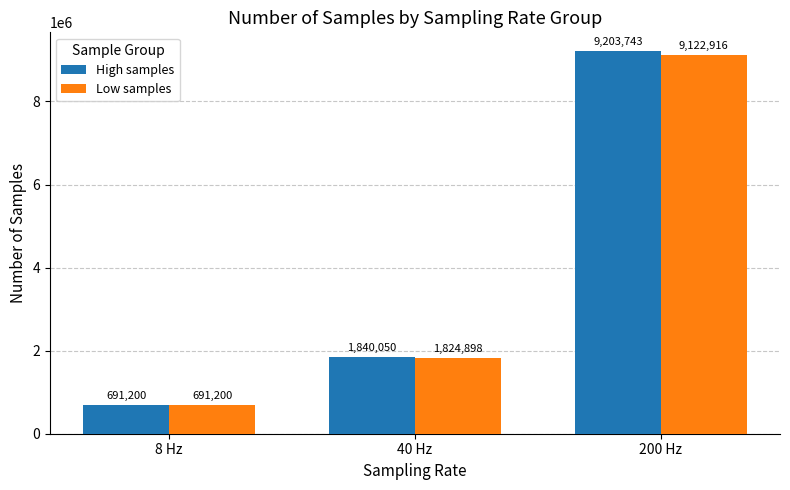

What is the value of the High samples bar at the 2nd from the left?

1840050